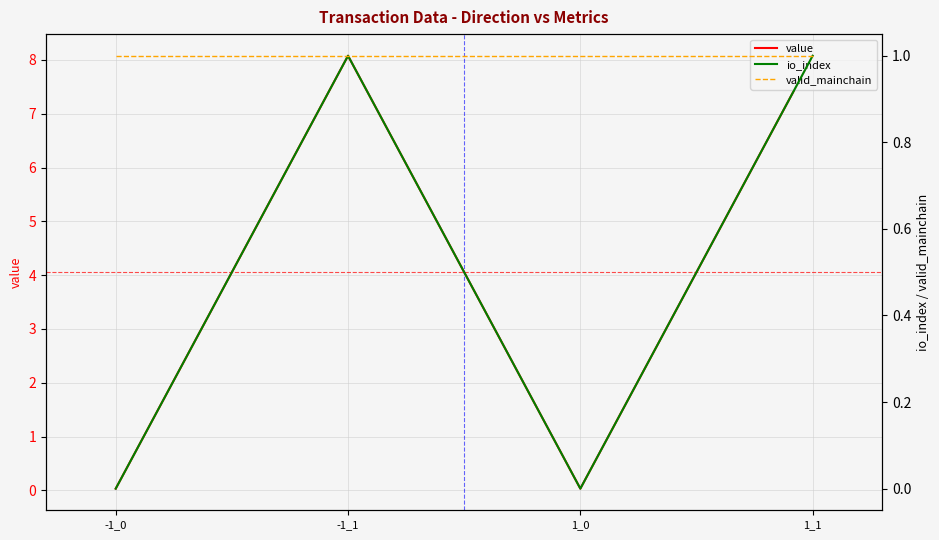

At which label does io_index reach its peak?

-1_1